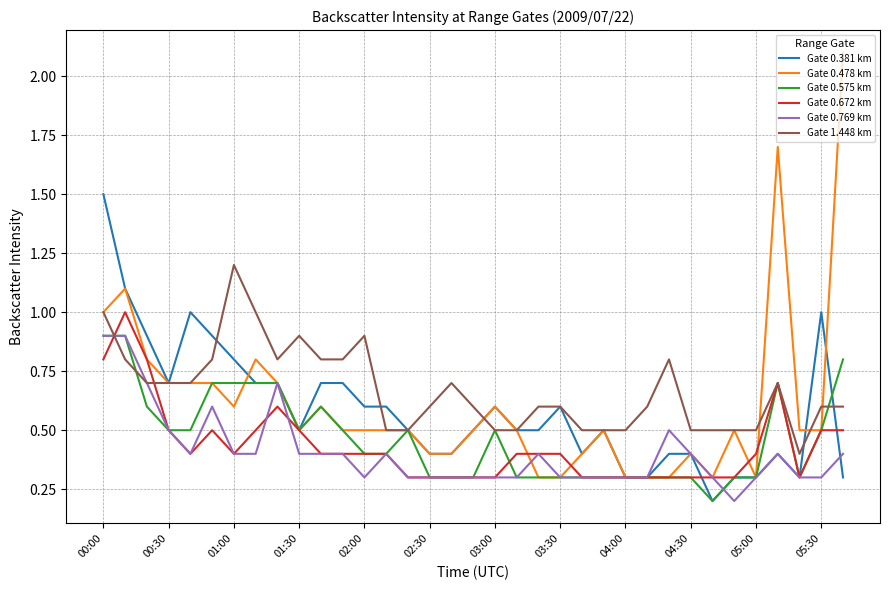

What is the maximum value shown in the chart?

2.1